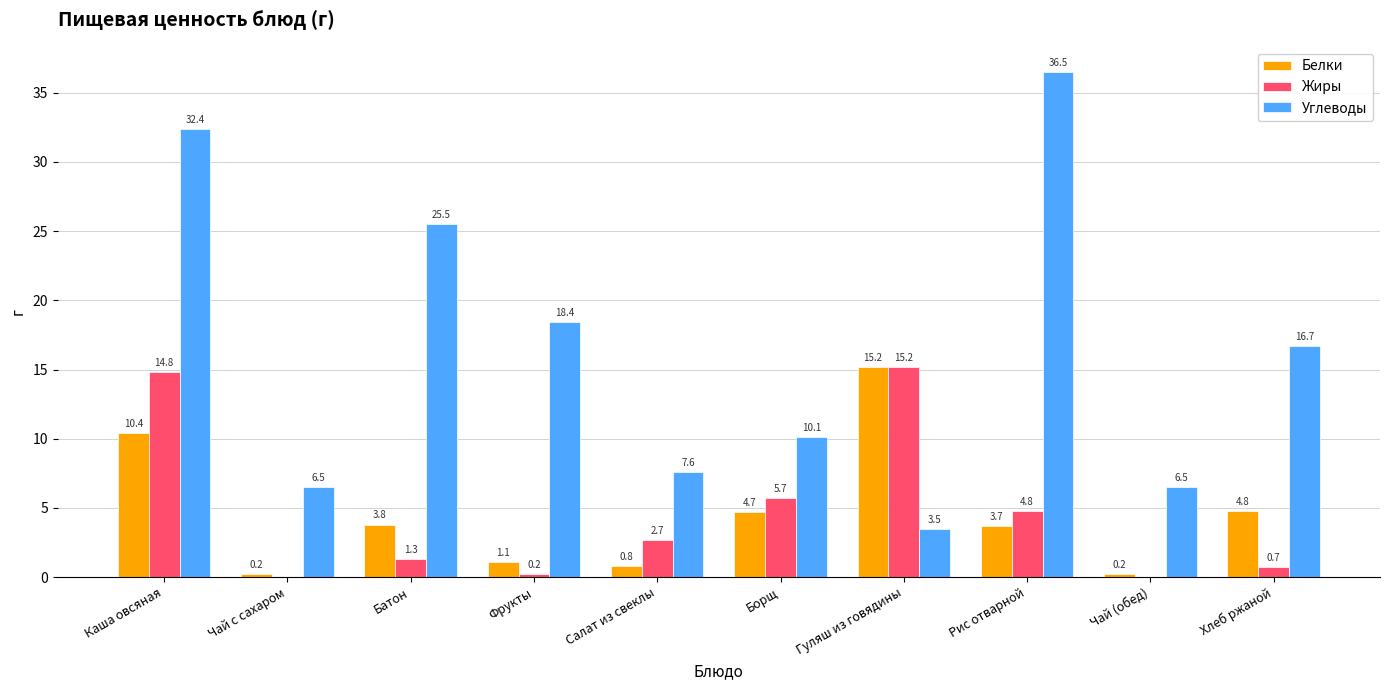

What value does the Жиры series have at Салат из свеклы?

2.7